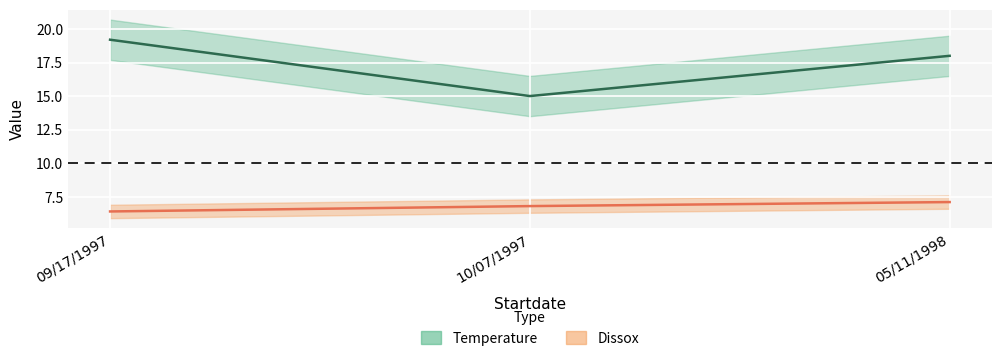

Which series has the widest spread of values?

Temperature